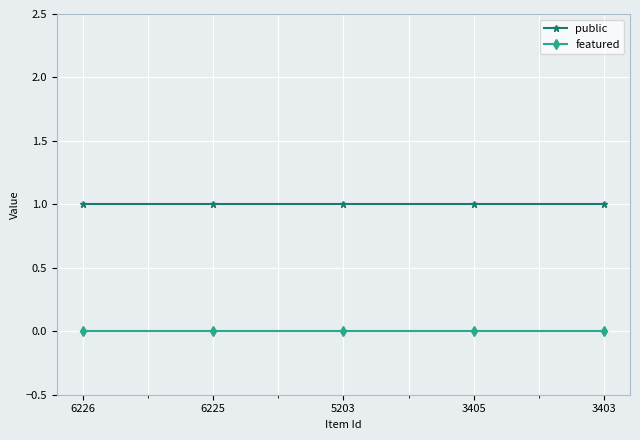

True or false: public and featured cross at least once.

False